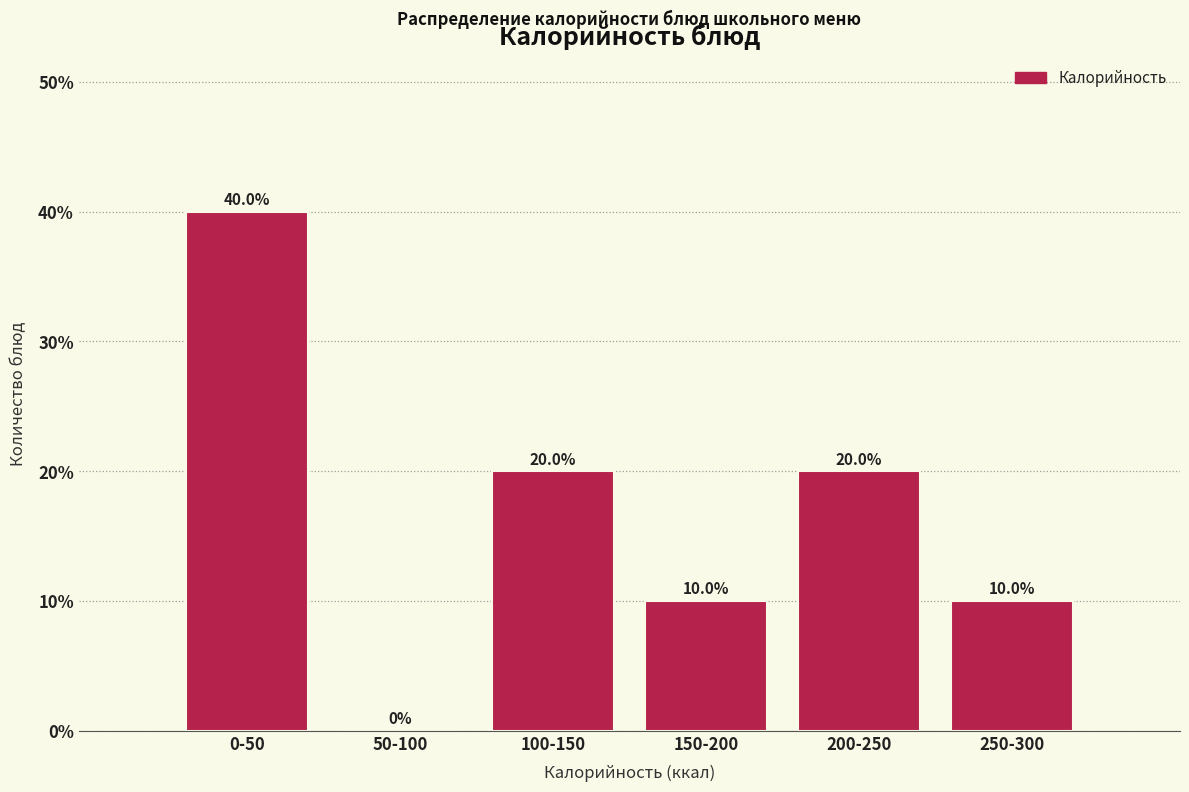

Reading left to right, what are all the values shown in this chart?

0-50=40	50-100=0	100-150=20	150-200=10	200-250=20	250-300=10